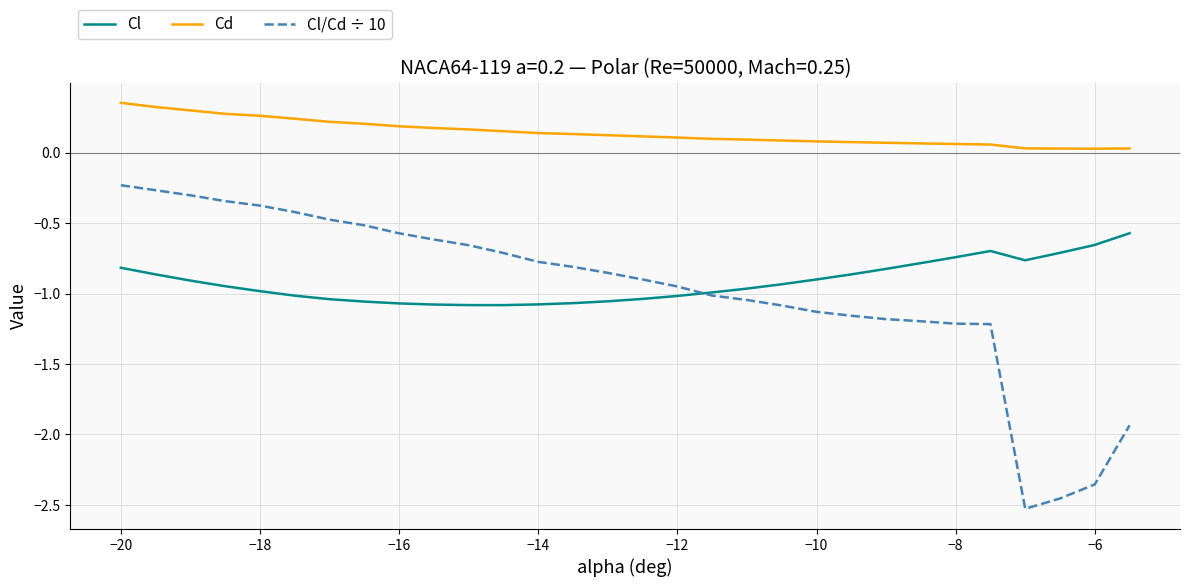

True or false: Cl and Cd cross at least once.

False